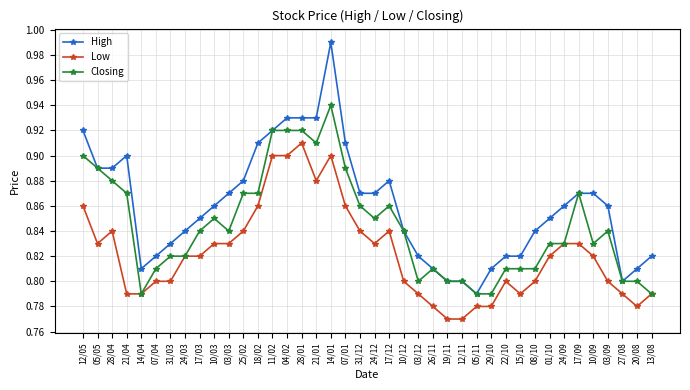

How many categories are shown in the chart?

40